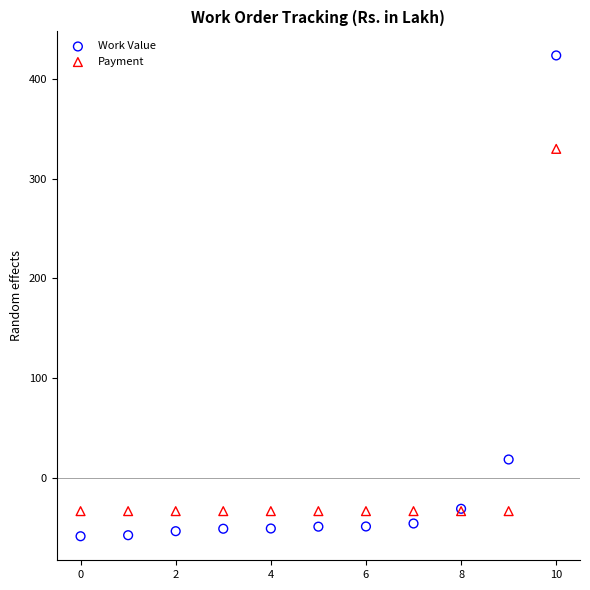

Which series contains the highest Y value?

Work Value